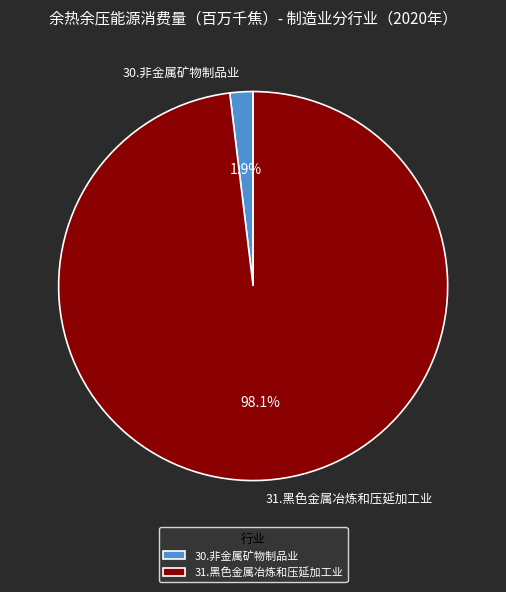

Which slice represents more than half of the pie?

31.黑色金属冶炼和压延加工业